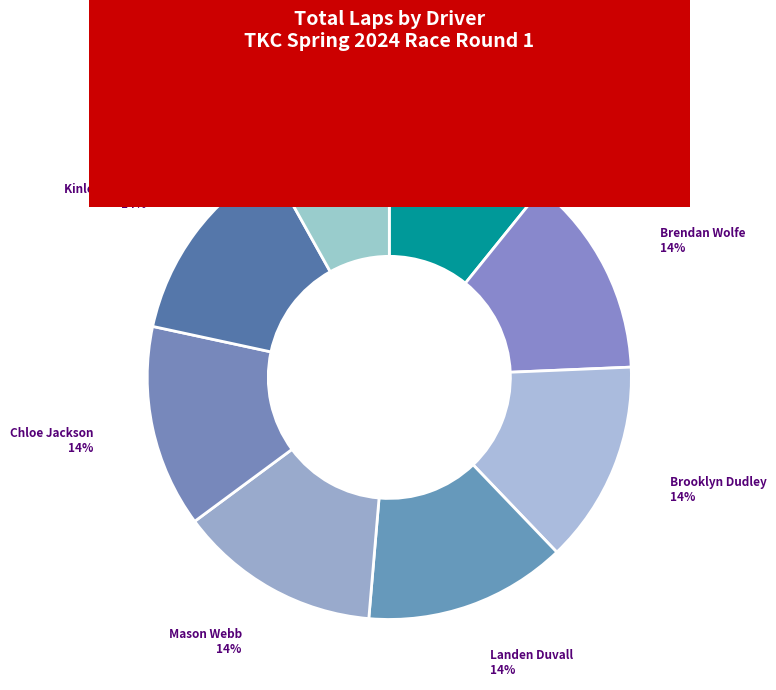

To the nearest percent, what is the combined percentage of Mason Webb and Kinley Folsom?

27%